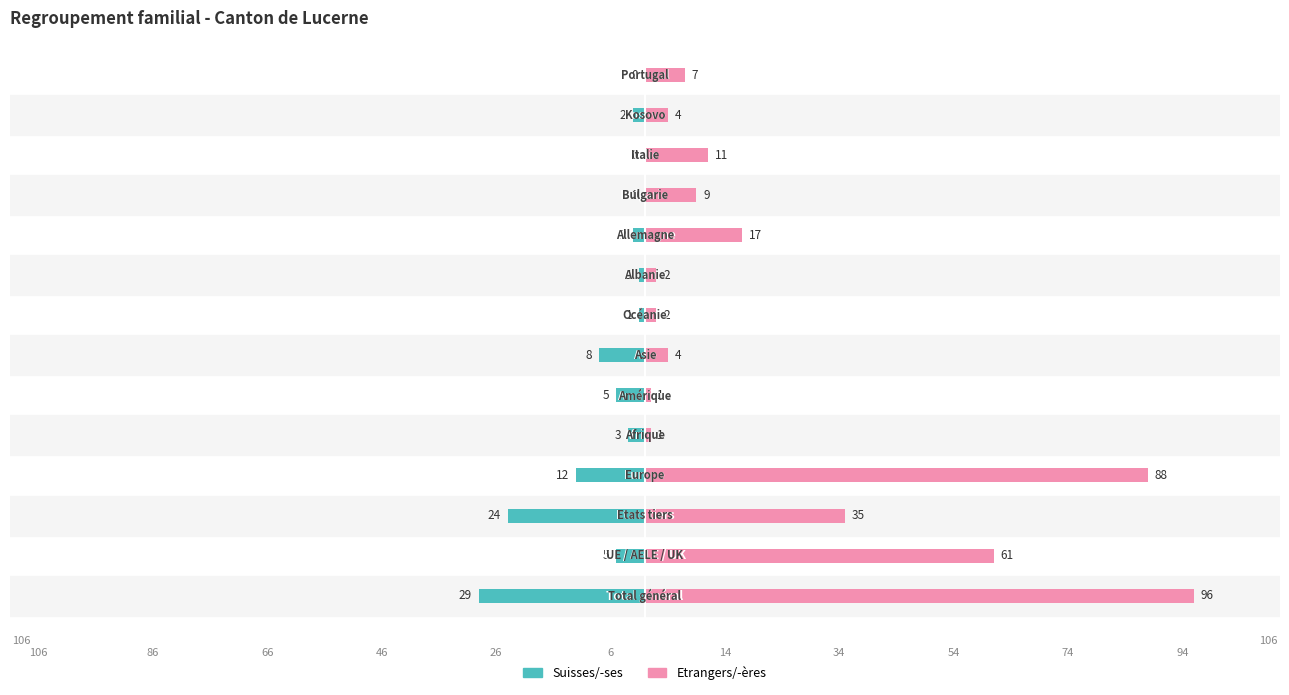

What is the sum of all Suisses/-ses values?

-92